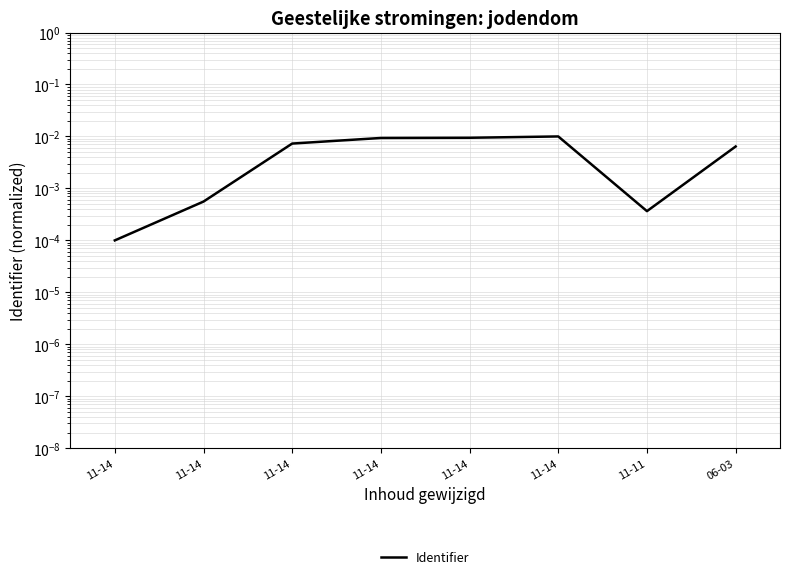

Where is the first local maximum?

11-14